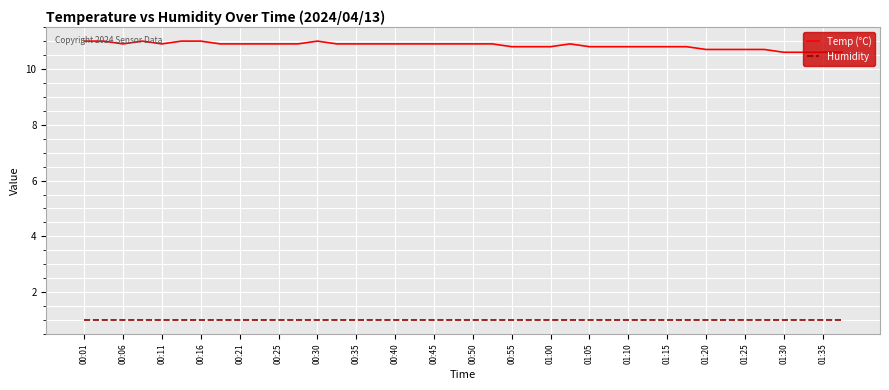

True or false: Temp (°C) and Humidity cross at least once.

False